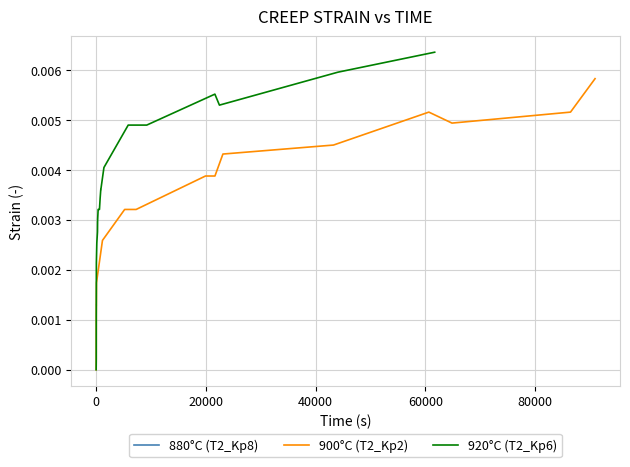

True or false: 880°C (T2_Kp8) and 920°C (T2_Kp6) cross at least once.

False